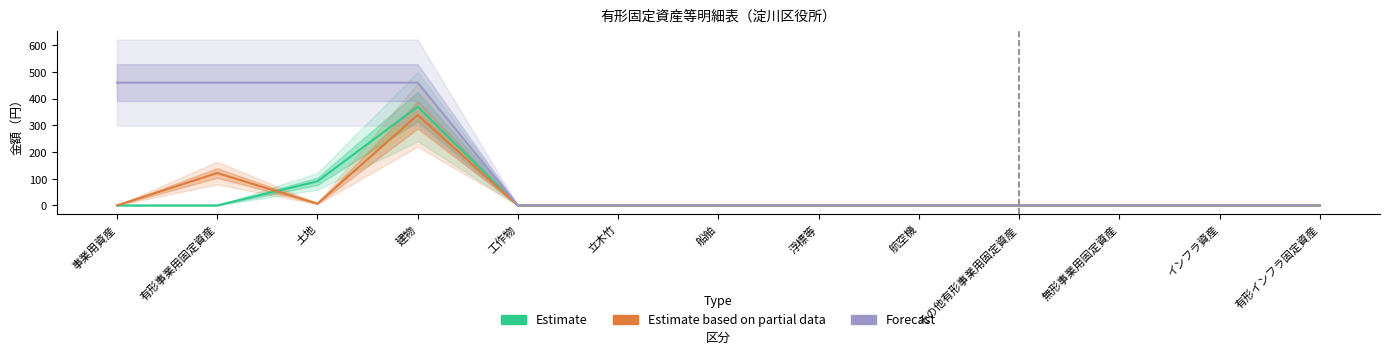

Is it true that Estimate equals -237.7 at 船舶?

False